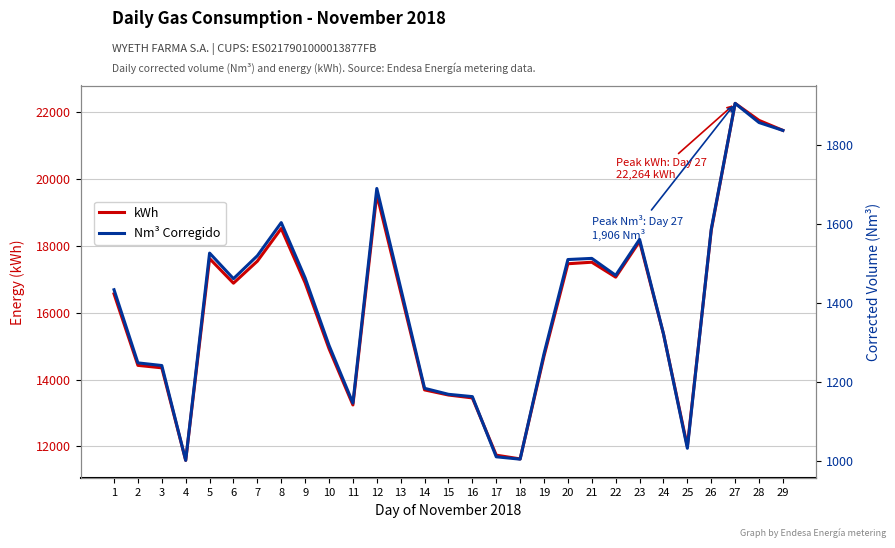

What is the value of the Nm³ Corregido point at the 28th from the left?

1857.1